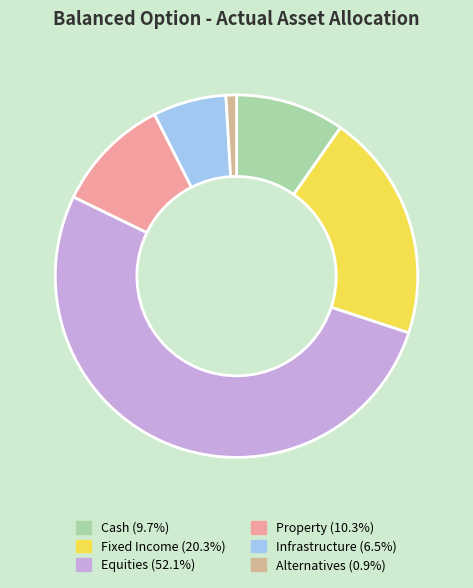

Does Infrastructure account for over 50% of the chart?

No